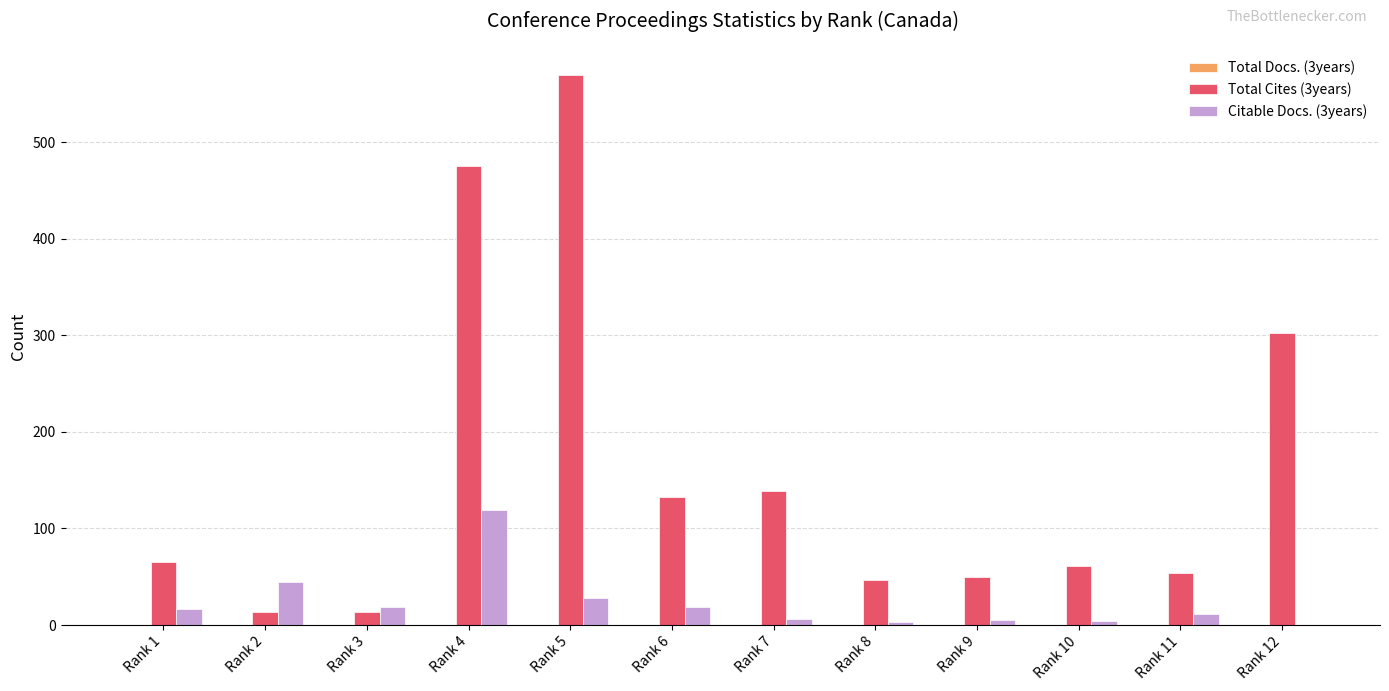

Which series changed the most between Rank 6 and Rank 12?

Total Cites (3years)